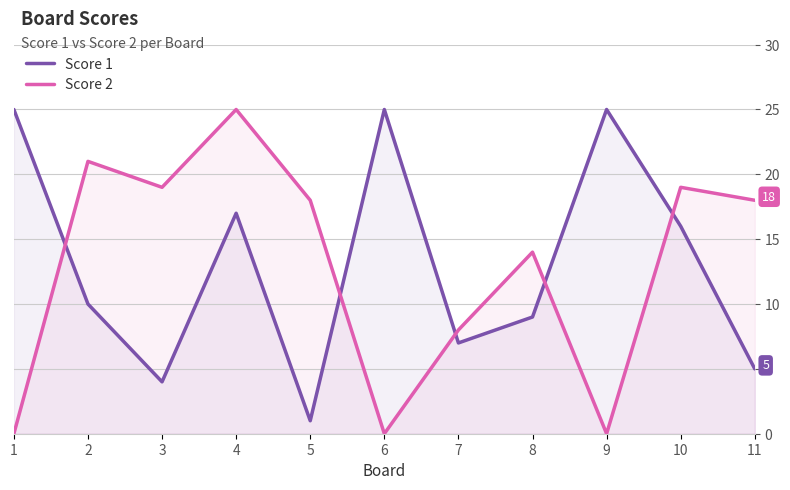

Reading right to left, extract all data points from this chart.

Score 1: 5	16	25	9	7	25	1	17	4	10	25
Score 2: 18	19	0	14	8	0	18	25	19	21	0